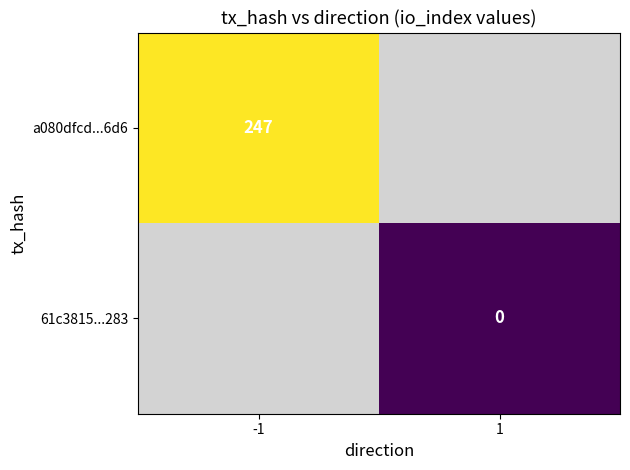

True or false: a080dfcd...6d6 has a value of 247 at -1.

True